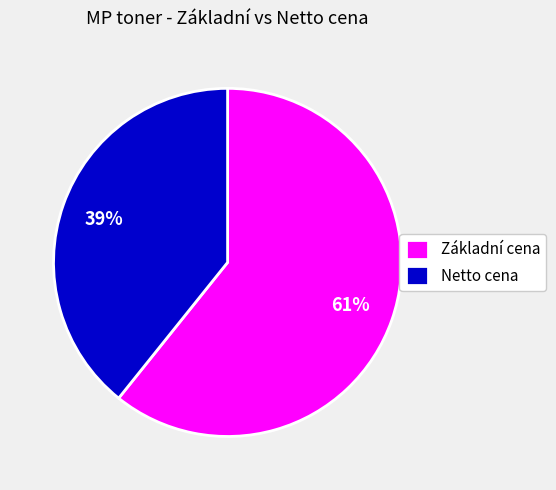

Between Základní cena and Netto cena, which is larger?

Základní cena